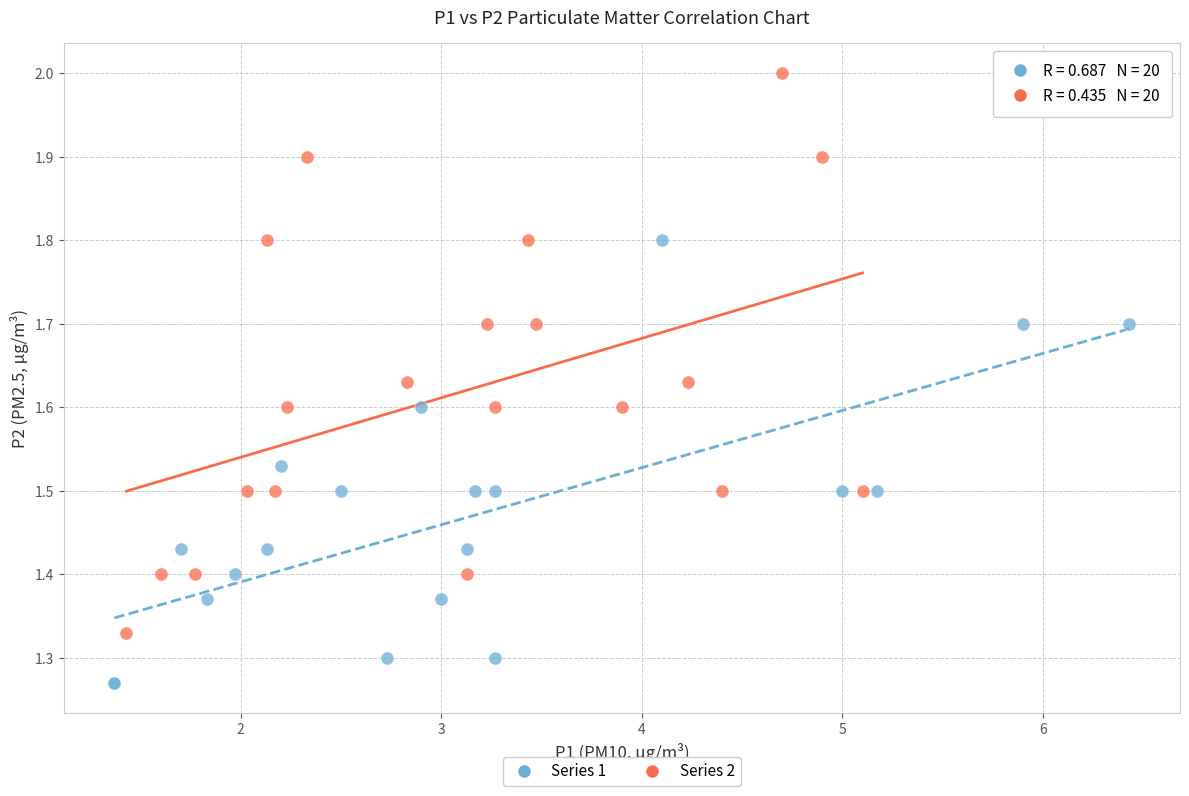

Which series has the widest spread of Y values?

Series 2